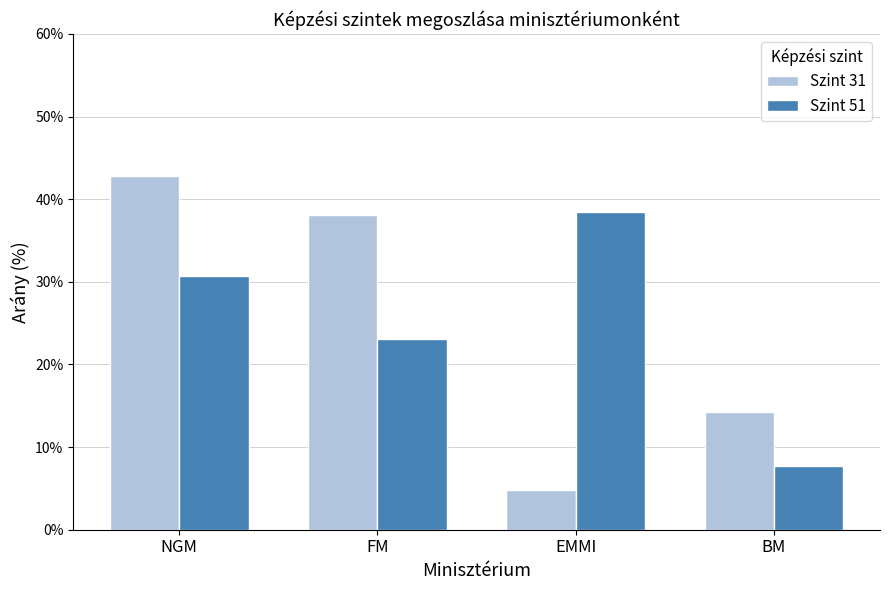

Between FM and BM, which series saw the biggest shift?

Szint 31